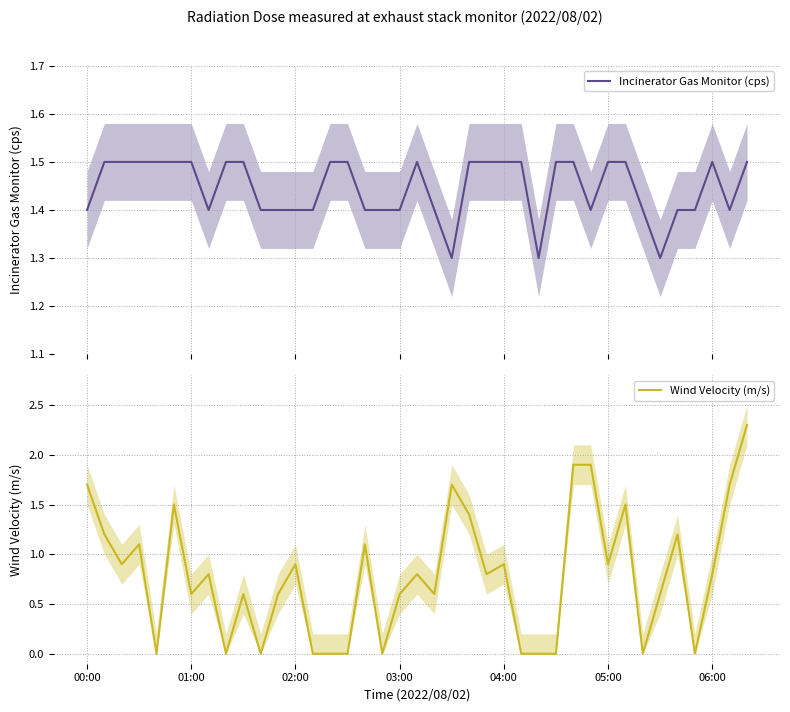

Which series ends up on top after the final intersection of Wind Velocity (m/s) and Incinerator Gas Monitor (cps)?

Wind Velocity (m/s)